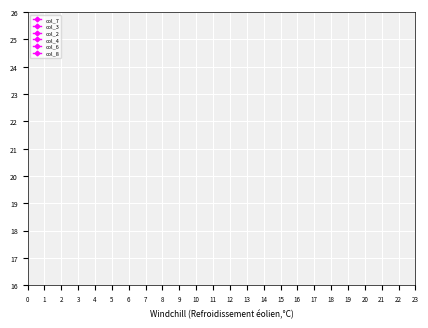

In col_2, how many points are lower than both neighbors (excluding endpoints)?

3